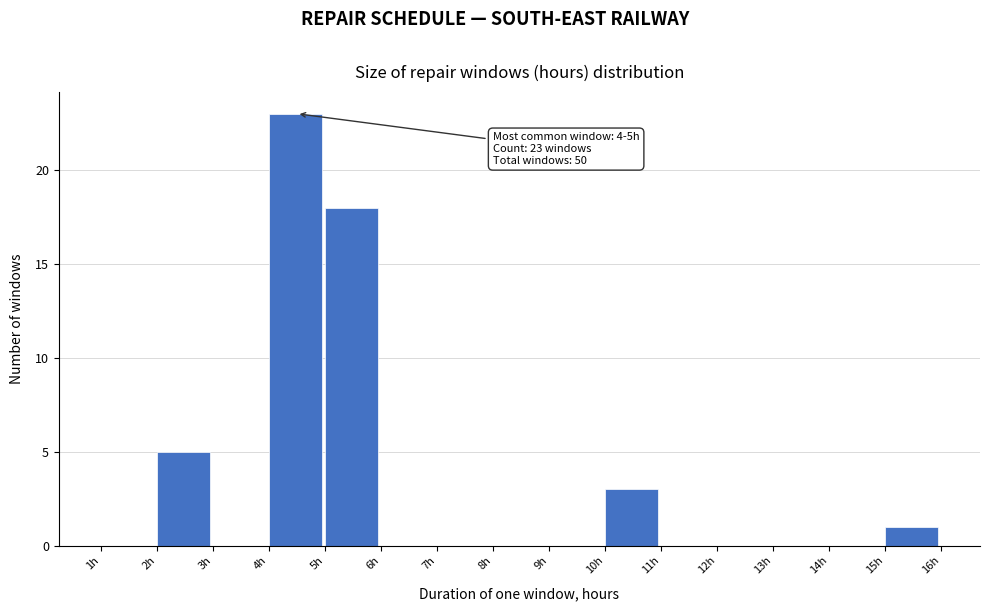

Which range on the x-axis has the tallest bar?

4 to 5